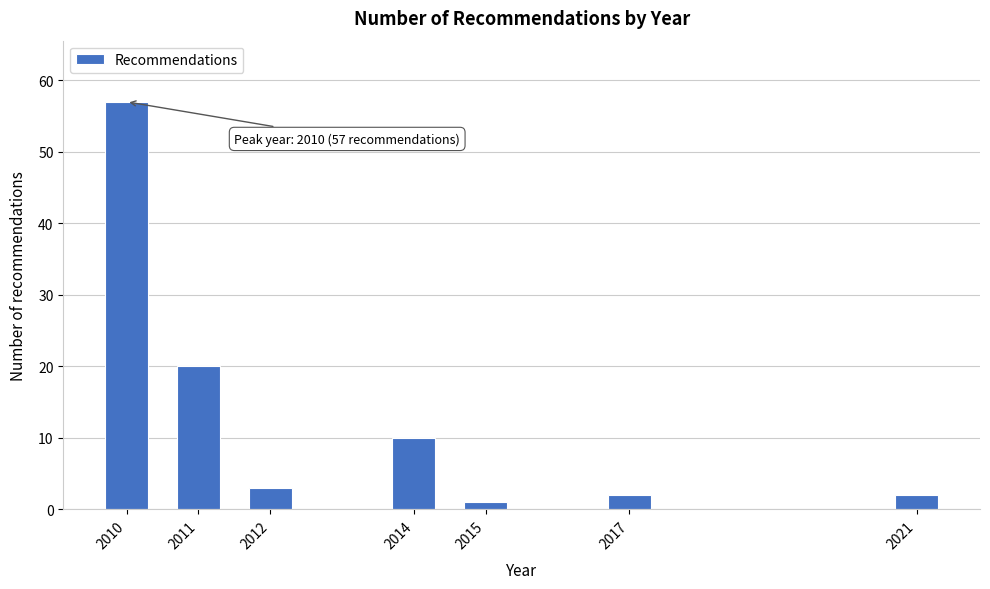

Reading left to right, list all the values displayed in this chart.

2010=57	2011=20	2012=3	2014=10	2015=1	2017=2	2021=2